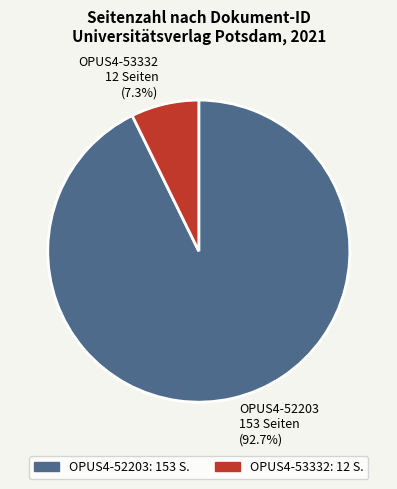

How many segments does this pie chart have?

2